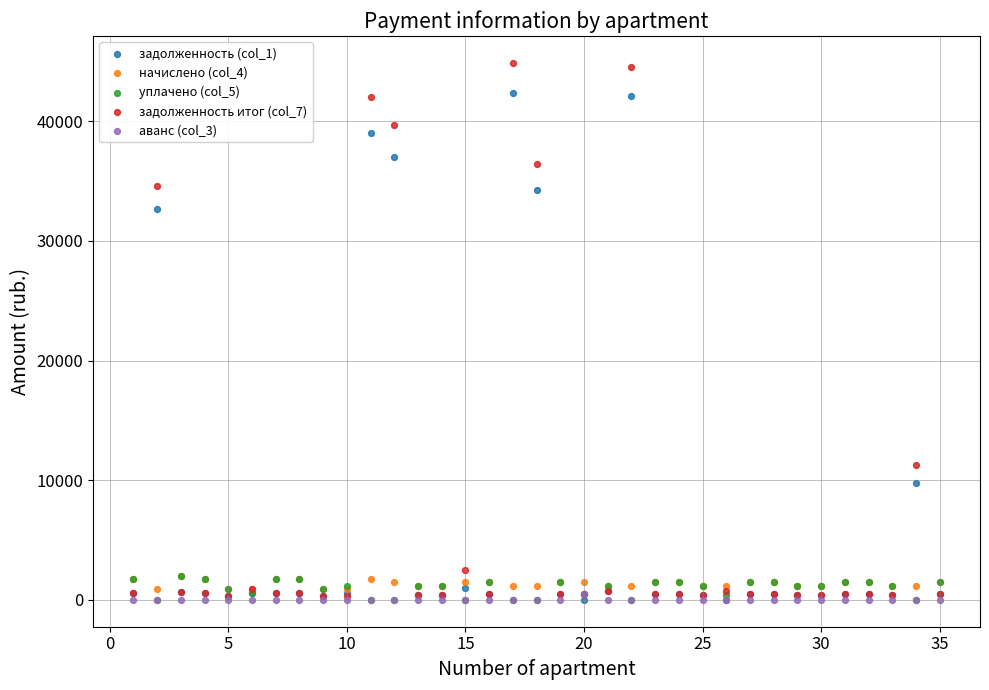

Across all series, what Y value is closest to 22446?

32695.8